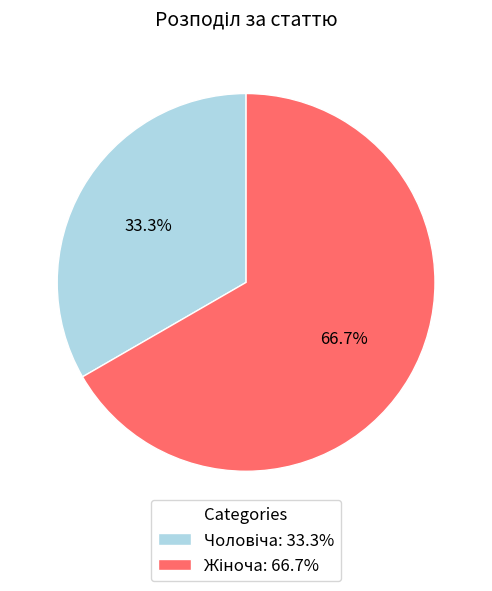

To the nearest percent, what is the difference between the largest and smallest slice percentages?

33%